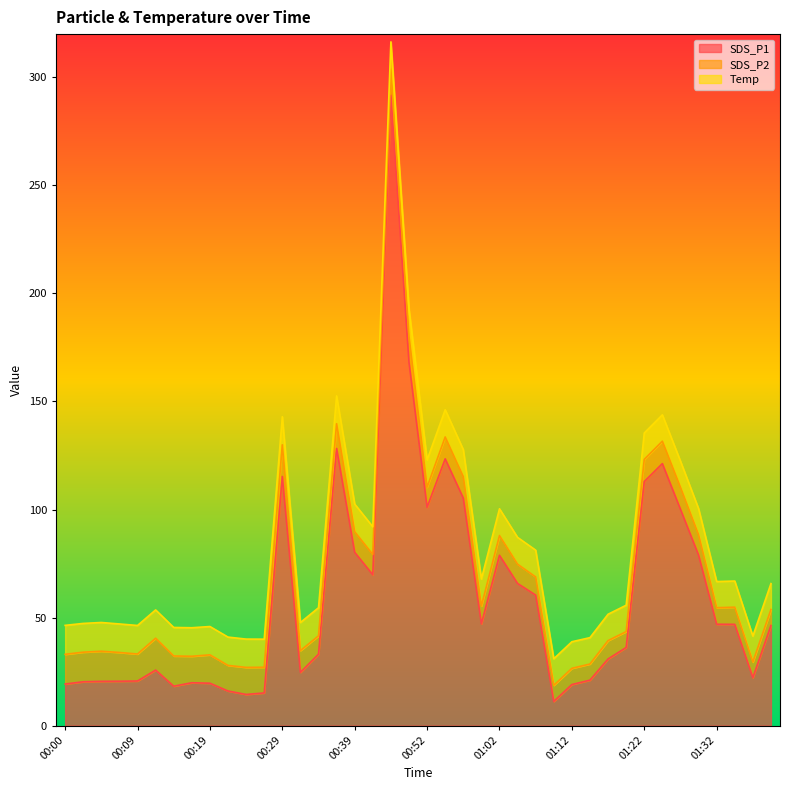

What is the highest value of the Temp series?

13.4